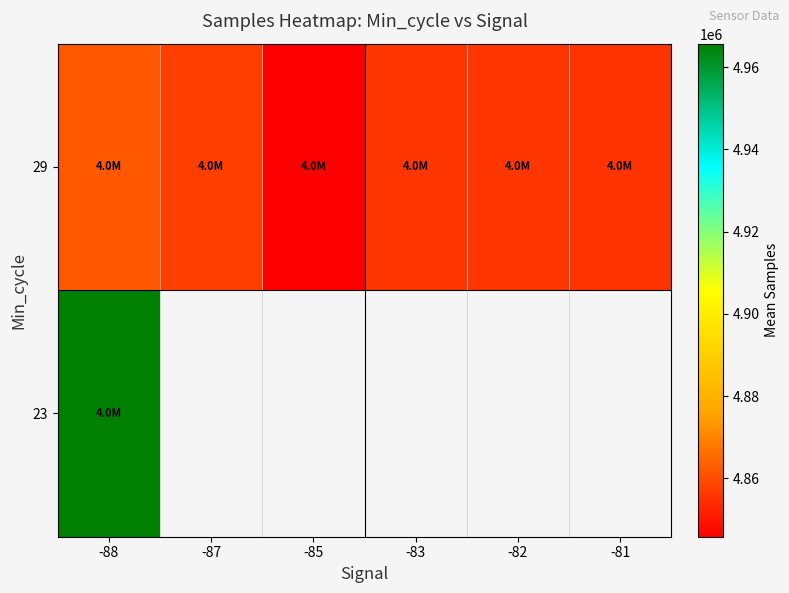

The 29 series shows 4845817.0 at -85. True or false?

True